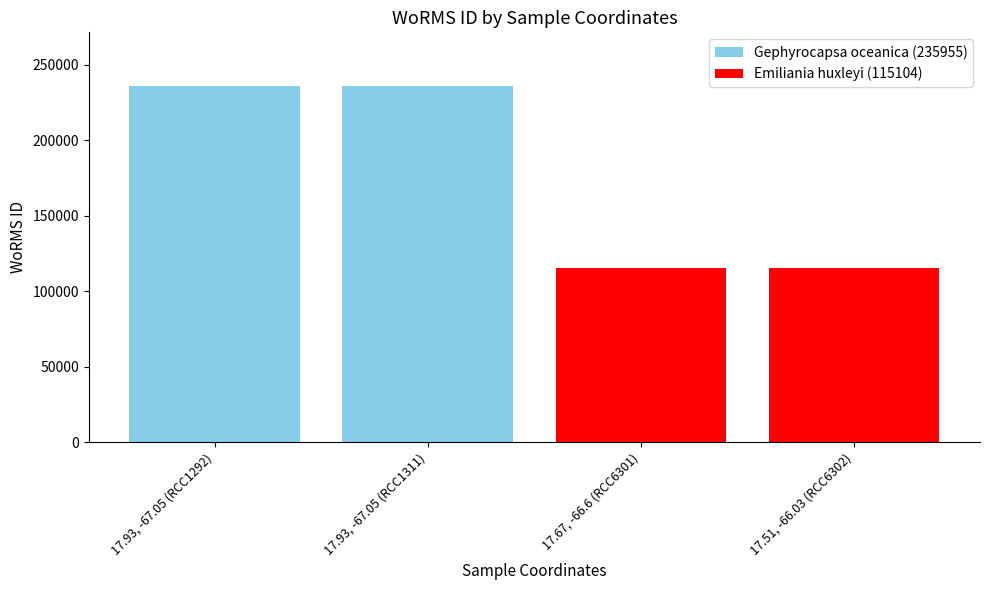

Which series has the largest range (max minus min)?

Gephyrocapsa oceanica (235955)